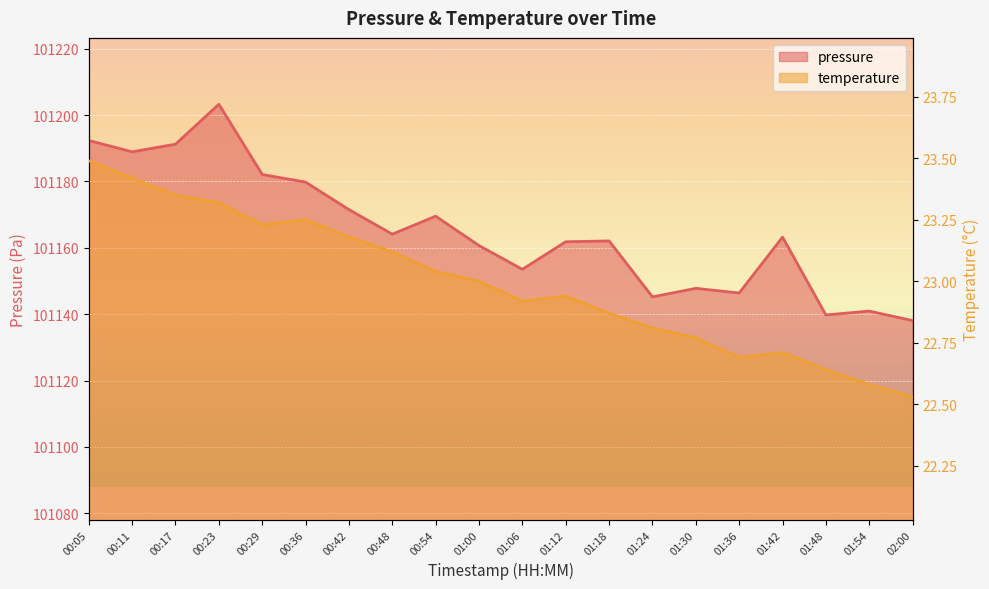

The temperature series shows 37.0 at 01:18. True or false?

False